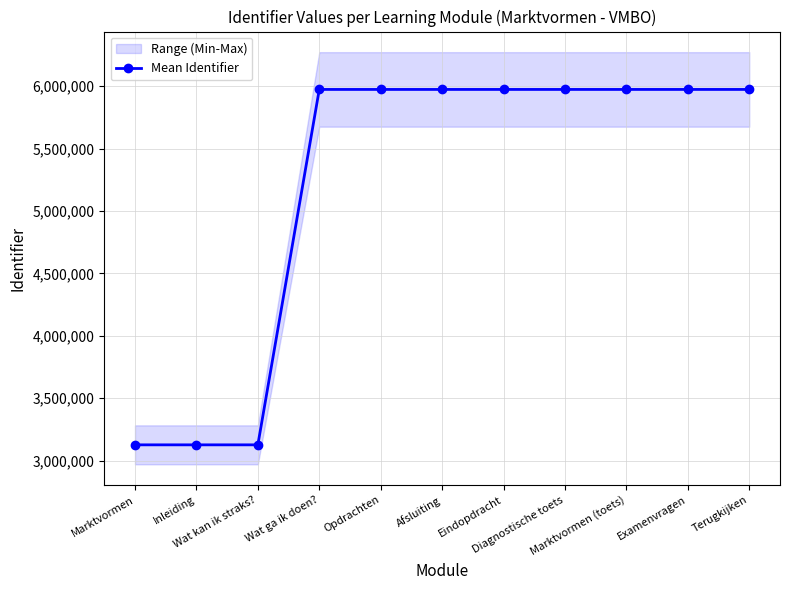

Is this an area chart (filled region under the line)?

No